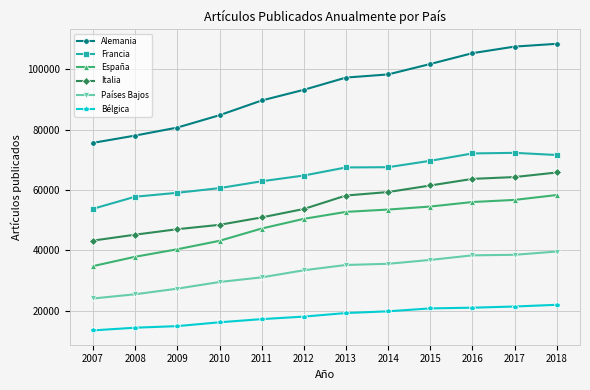

What is the spread (max minus min) of values at 2010?

68501